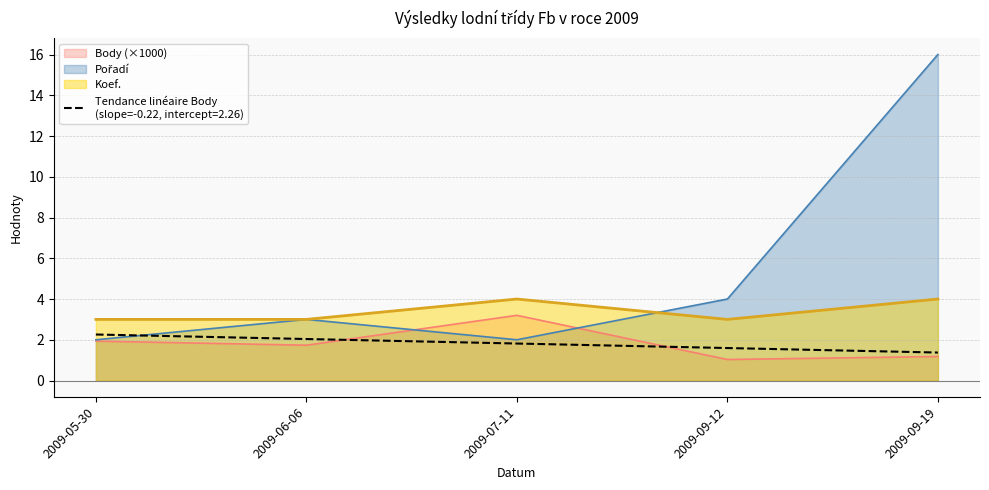

List the series in order of their overall mean, lowest first.

Body, Koef., Pořadí